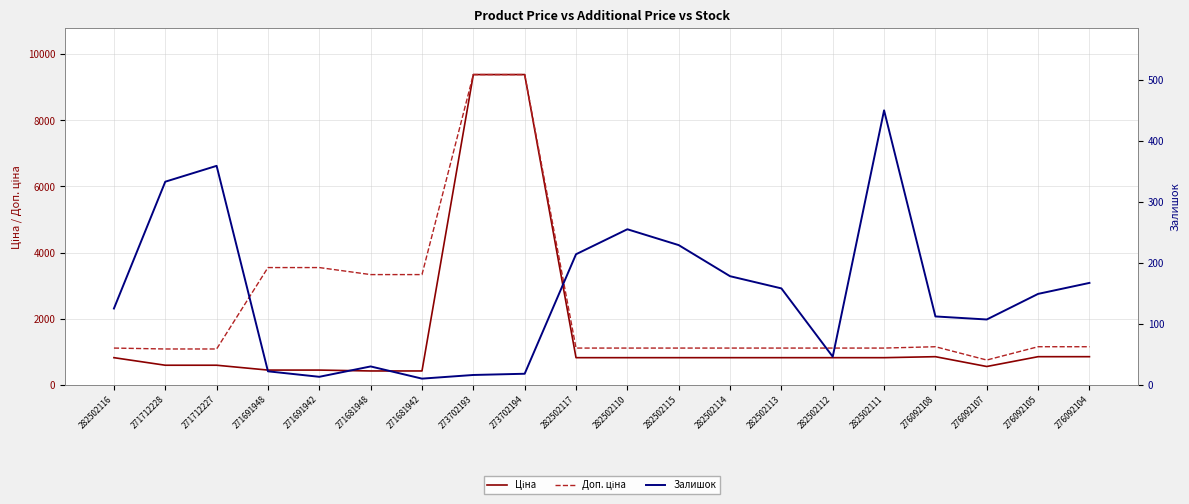

What is the label of the 13th point from the left?

282502114